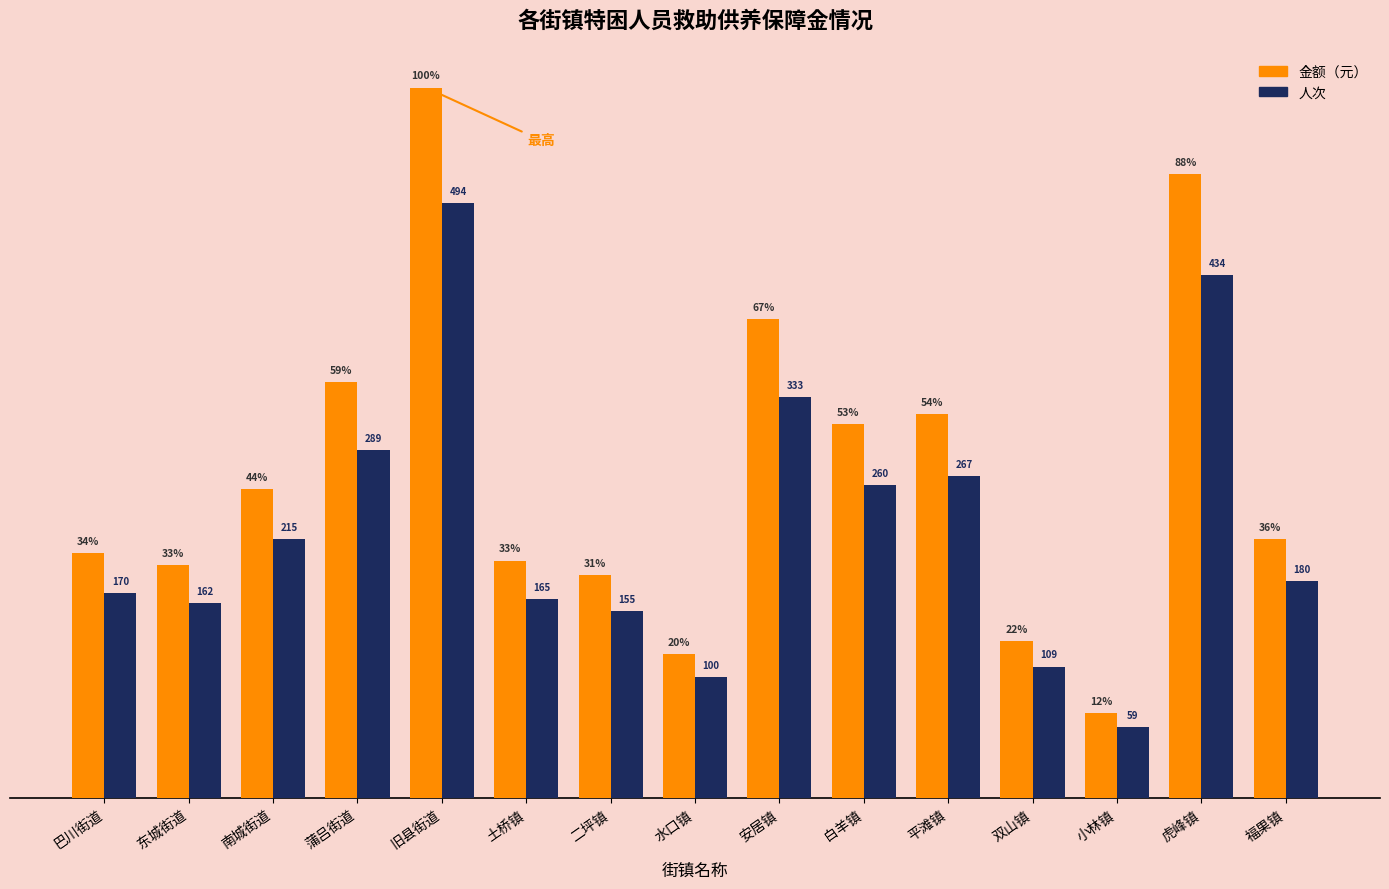

What is the label of the 10th bar from the right?

土桥镇